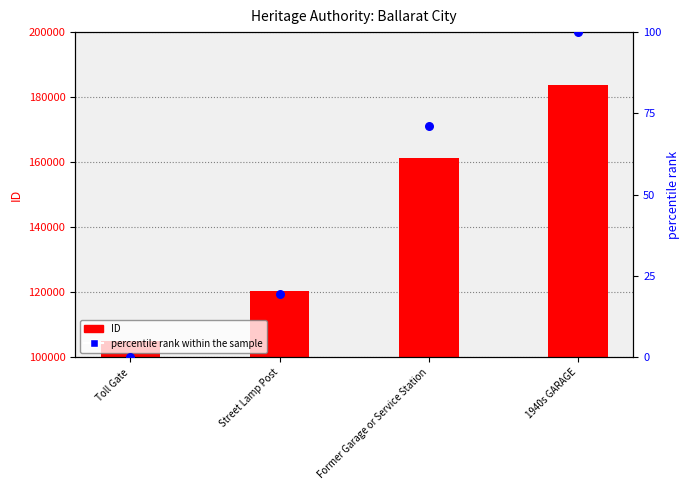

Which series has the widest spread of Y values?

ID